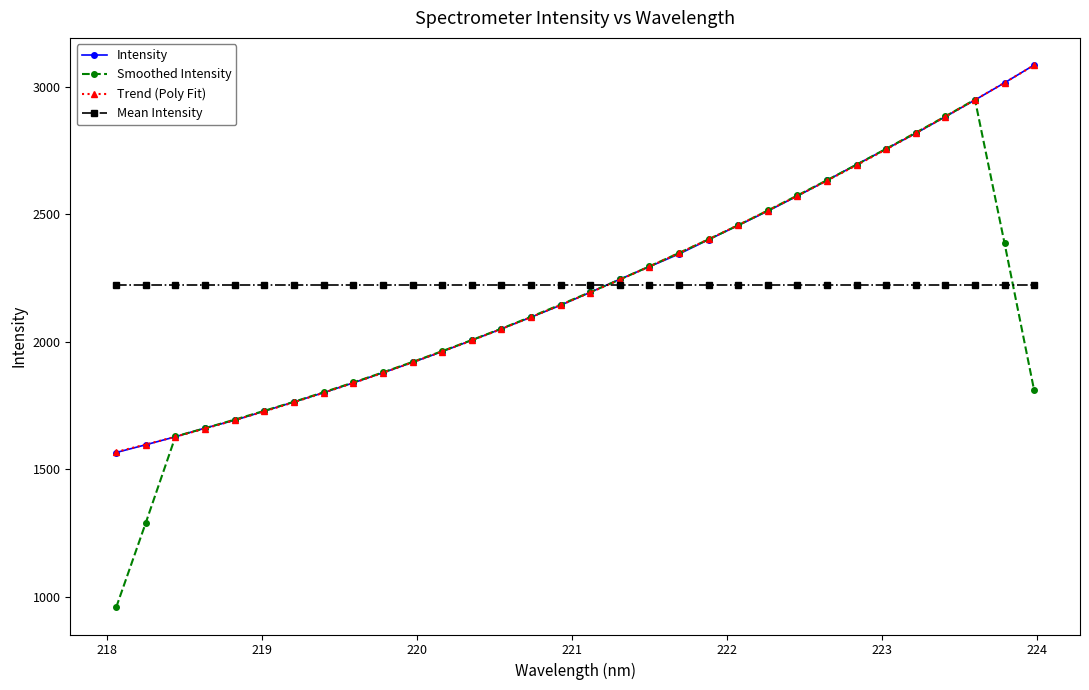

What is the sum of all Mean Intensity values?

71176.8